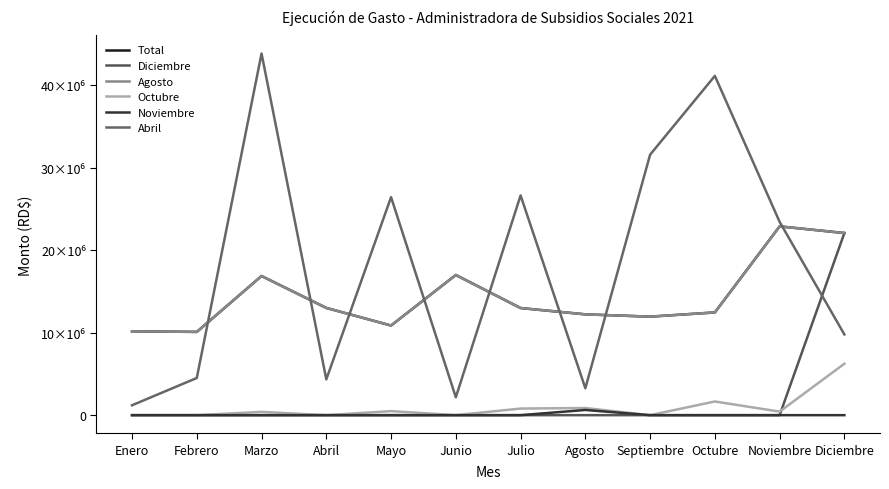

Which series has the widest spread of values?

Abril